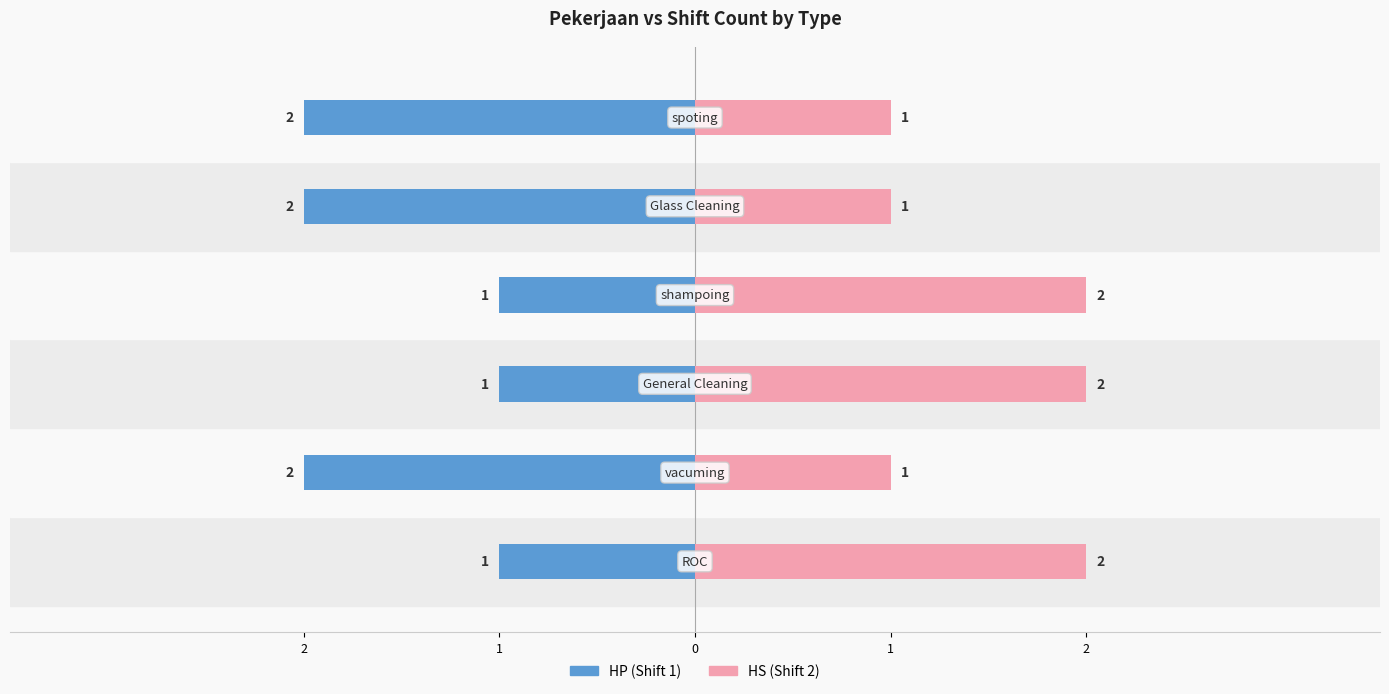

True or false: HS (Shift 2) has a value of 1 at 5.

True